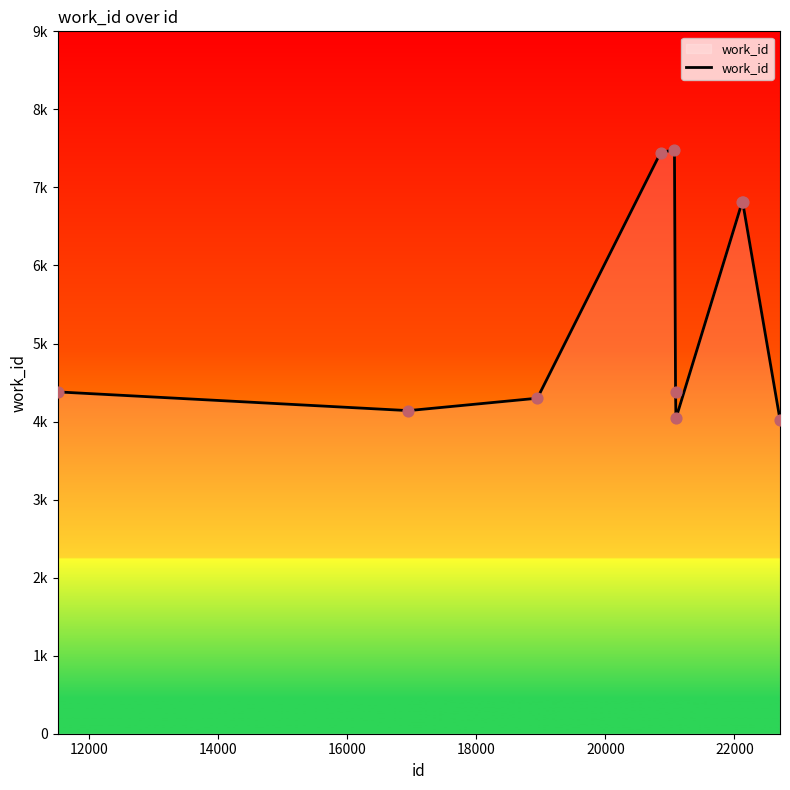

Is this an area chart (filled region under the line)?

Yes